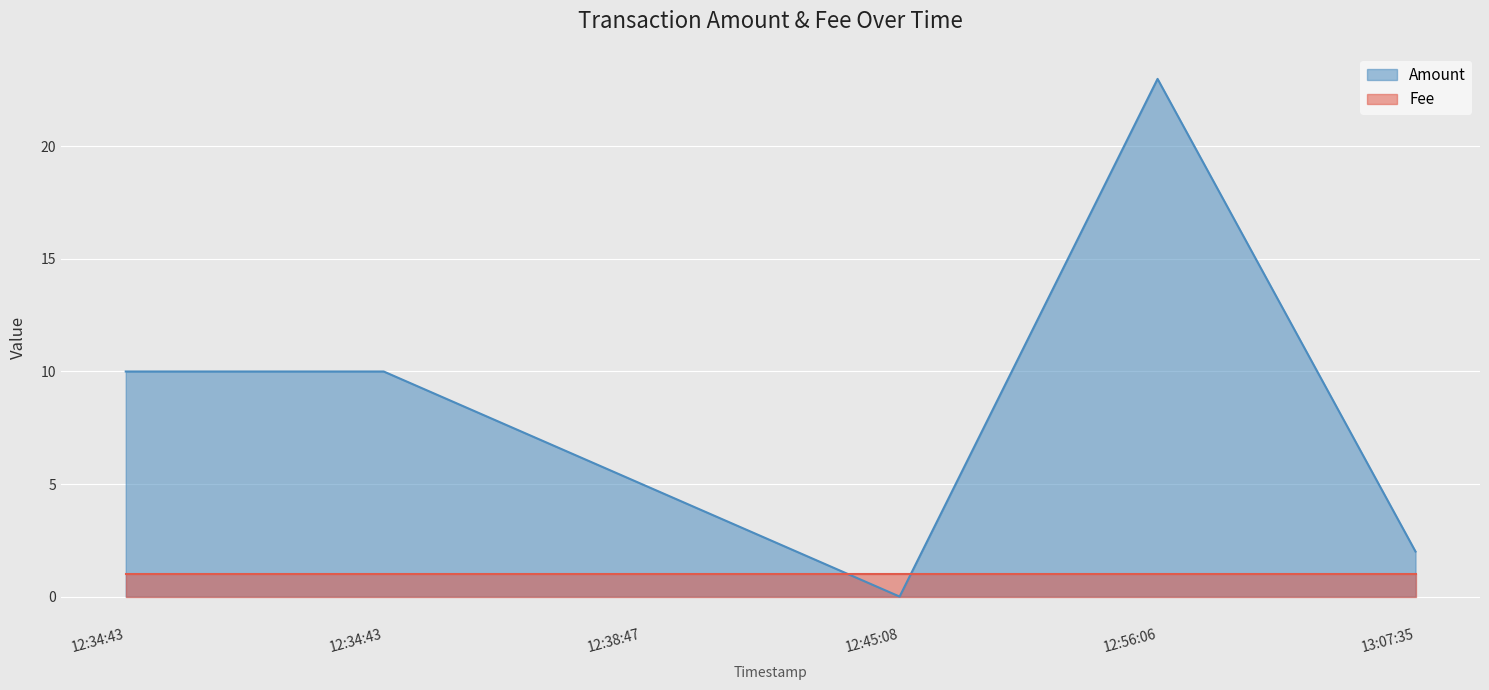

At which label does the data first exceed 10?

12:56:06